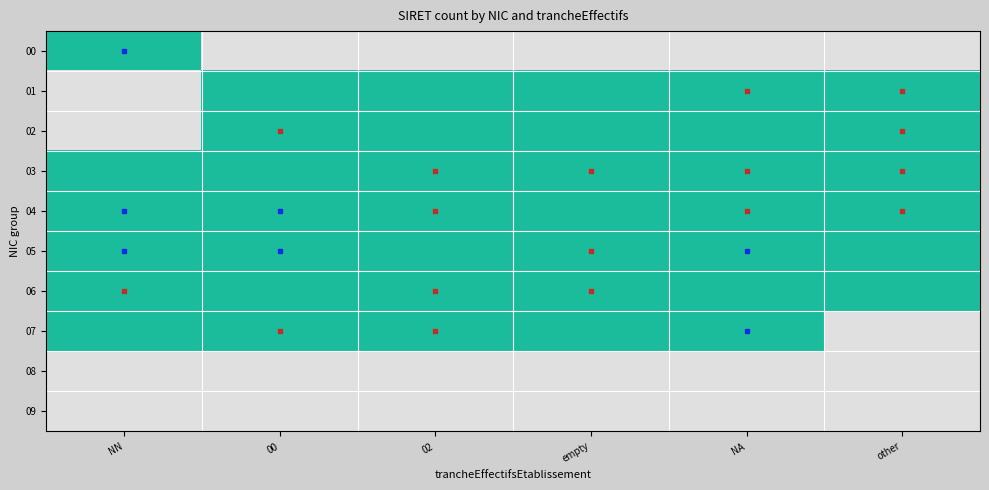

Reading left to right, transcribe all the data shown in this chart.

00: NN=1	00=0	02=0	empty=0	NA=0	other=0
01: NN=0	00=1	02=1	empty=1	NA=1	other=1
02: NN=0	00=1	02=1	empty=1	NA=1	other=1
03: NN=1	00=1	02=1	empty=1	NA=1	other=1
04: NN=1	00=1	02=1	empty=1	NA=1	other=1
05: NN=1	00=1	02=1	empty=1	NA=1	other=1
06: NN=1	00=1	02=1	empty=1	NA=1	other=1
07: NN=1	00=1	02=1	empty=1	NA=1	other=0
08: NN=0	00=0	02=0	empty=0	NA=0	other=0
09: NN=0	00=0	02=0	empty=0	NA=0	other=0